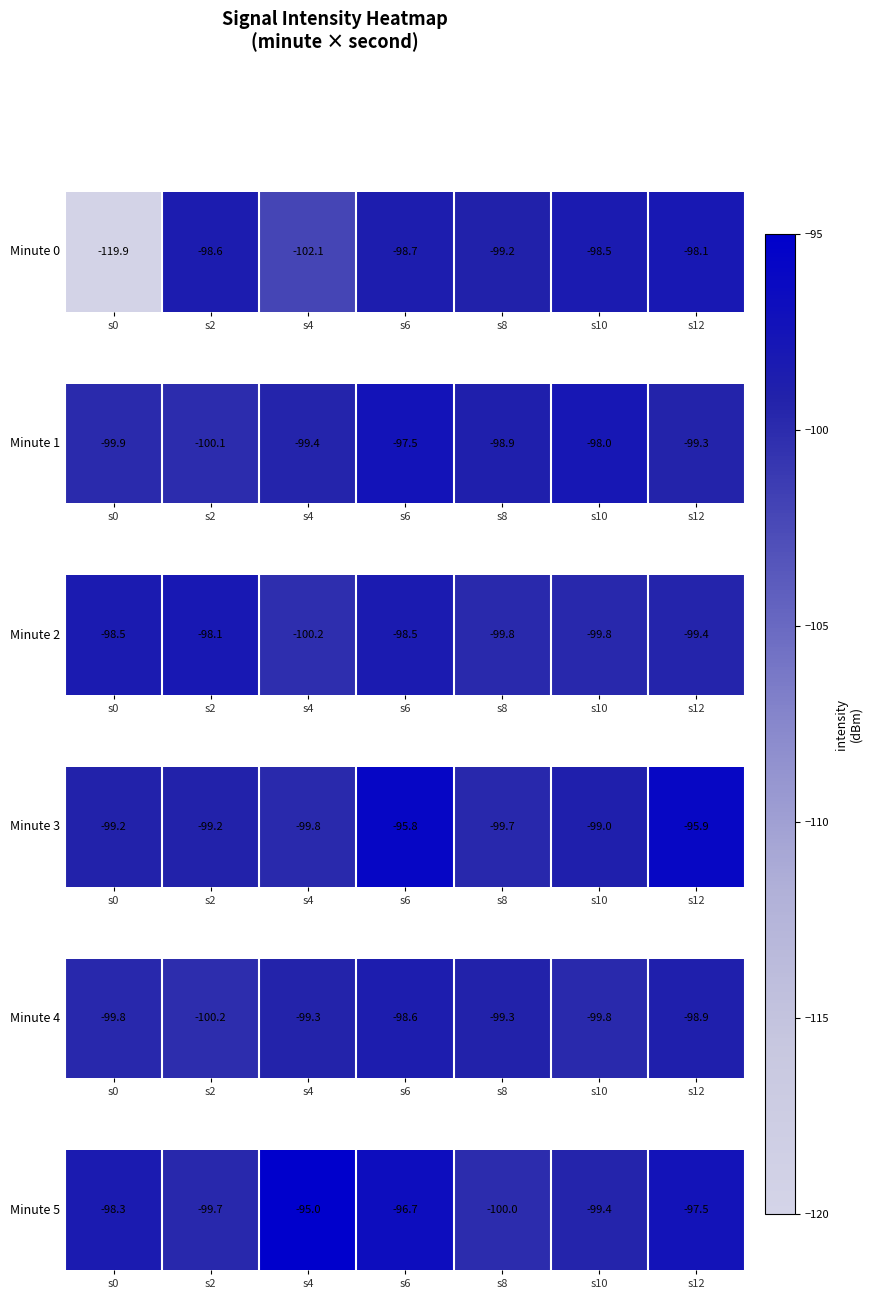

List the labels in order of value, smallest first.

s8, s2, s10, s0, s12, s6, s4